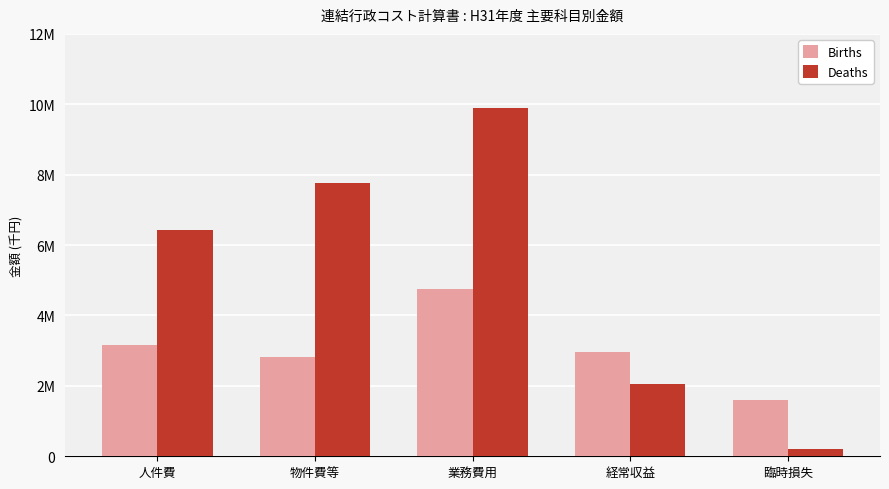

What are all the series names shown in the legend?

Births, Deaths